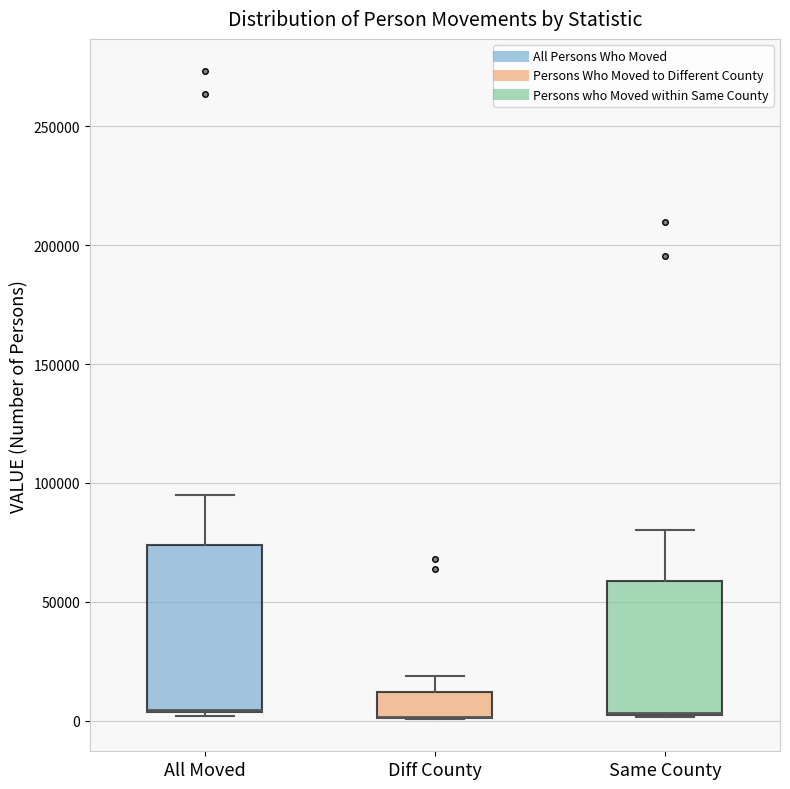

Reading left to right, read every box against the y-axis: the position of its median line, the range the box covers, and the ends of its whiskers. The values are not printed on the chart, so give them approximately, as read against the axis.

All Moved: median 5000 (drawn on the box's lower edge), box 5000 to 75000, whiskers 0 to 95000
Diff County: median 0 (drawn on the box's lower edge), box 0 to 10000, whiskers 0 to 20000
Same County: median 5000 (drawn on the box's lower edge), box 0 to 60000, whiskers 0 to 80000